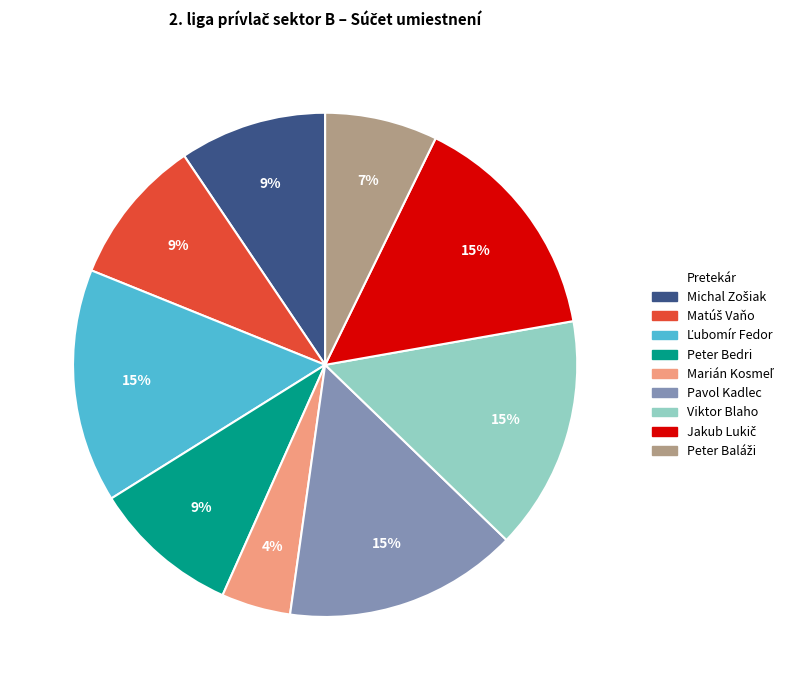

How many slices are in this pie chart?

9